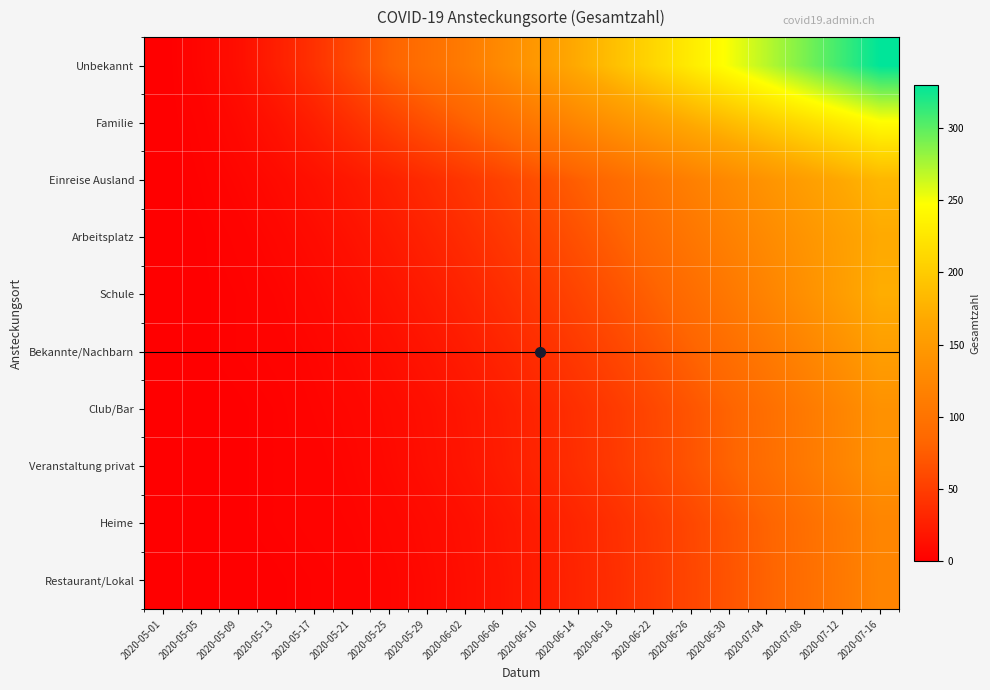

List the series in order of their peak value, lowest first.

Restaurant/Lokal, Heime, Veranstaltung privat, Club/Bar, Bekannte/Nachbarn, Arbeitsplatz, Schule, Einreise Ausland, Familie, Unbekannt